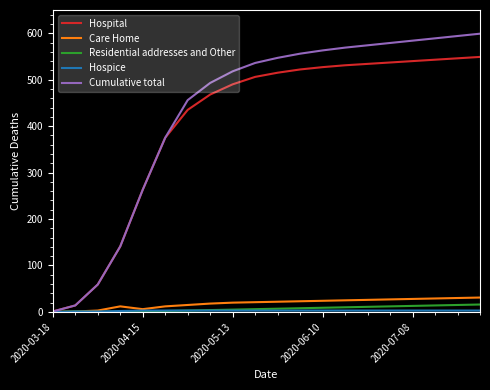

Which series has the widest spread of values?

Cumulative total